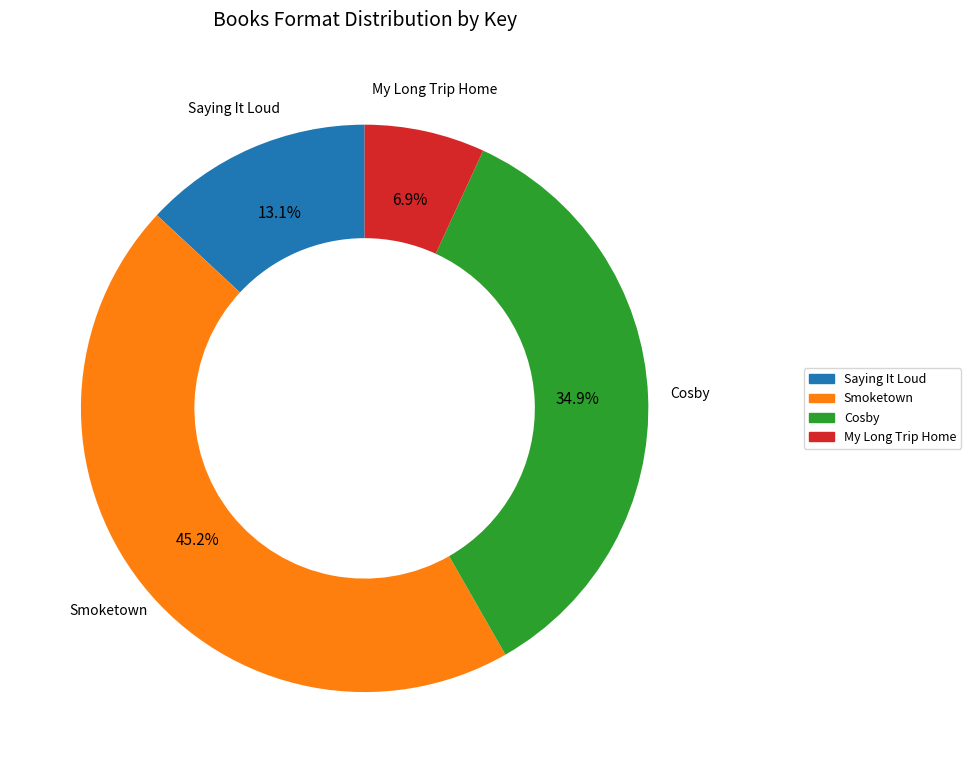

Approximately how many times larger is the value at My Long Trip Home compared to Saying It Loud?

0.5